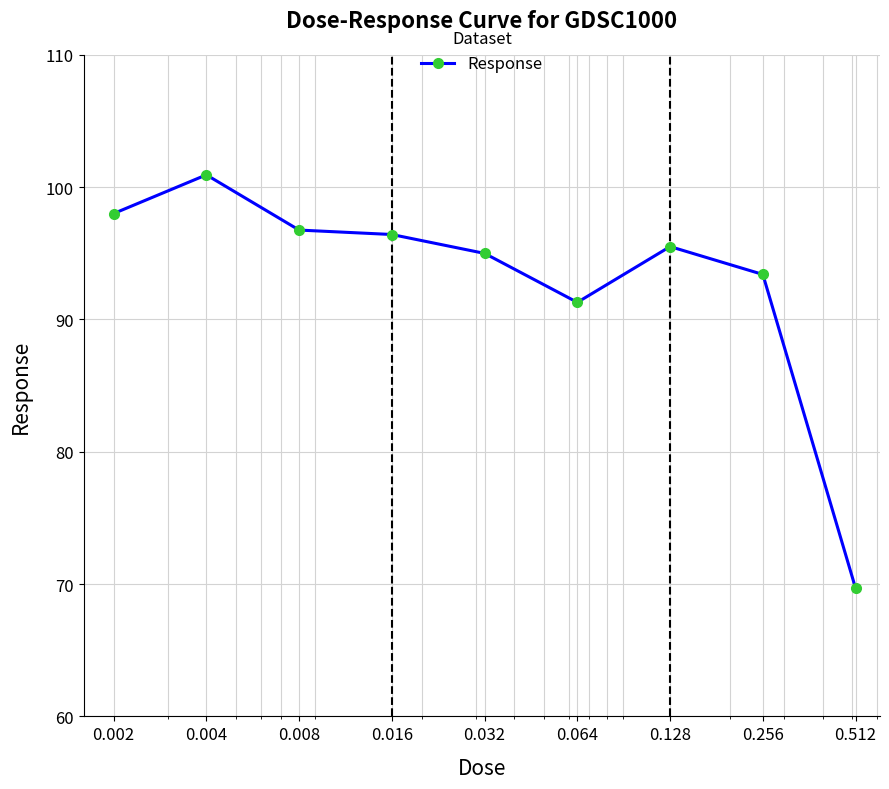

Reading left to right, what are all the values shown in this chart?

98.0	100.9	96.8	96.4	95.0	91.3	95.5	93.4	69.7